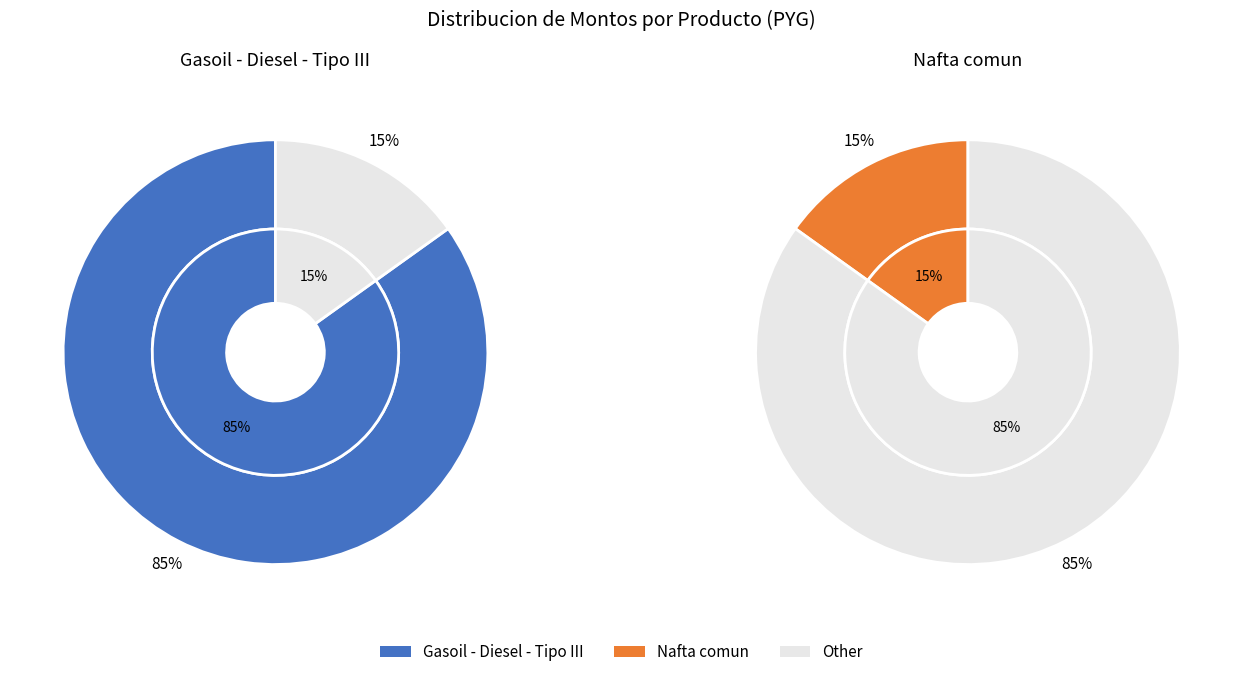

Combined, what portion of the pie is Nafta comun and Gasoil - Diesel - Tipo III?

100.0%